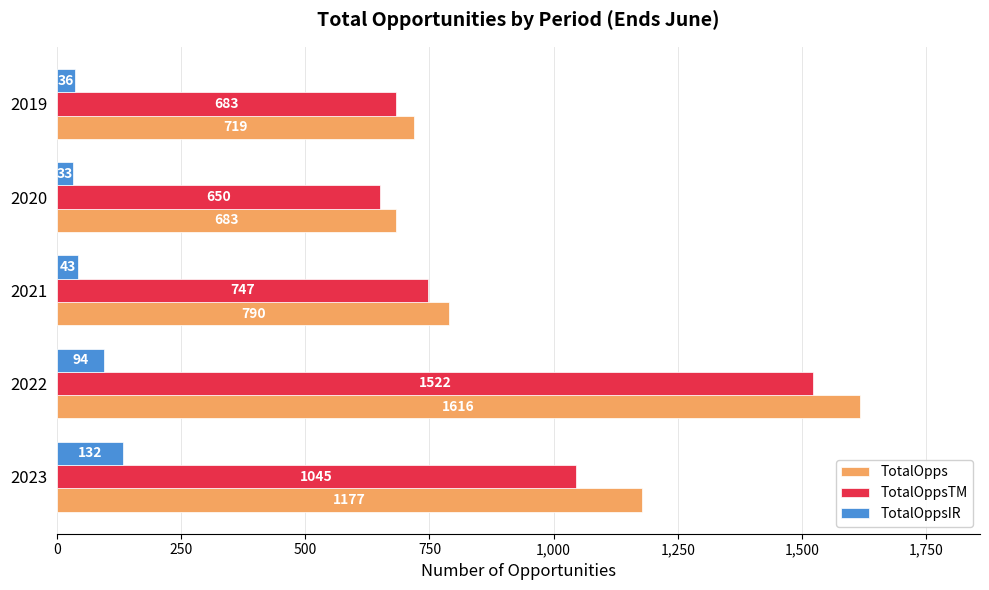

The TotalOpps series shows 1211 at 2021. True or false?

False